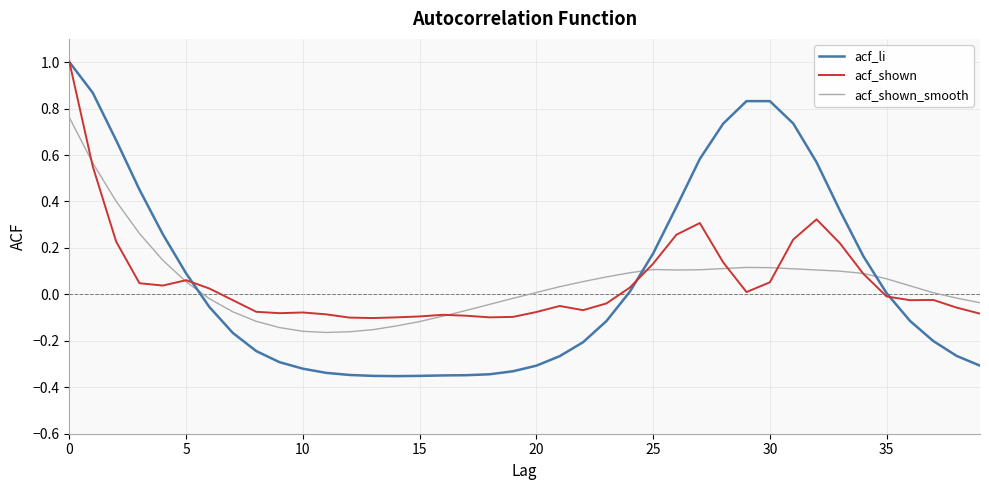

Which series has the widest spread of values?

acf_li